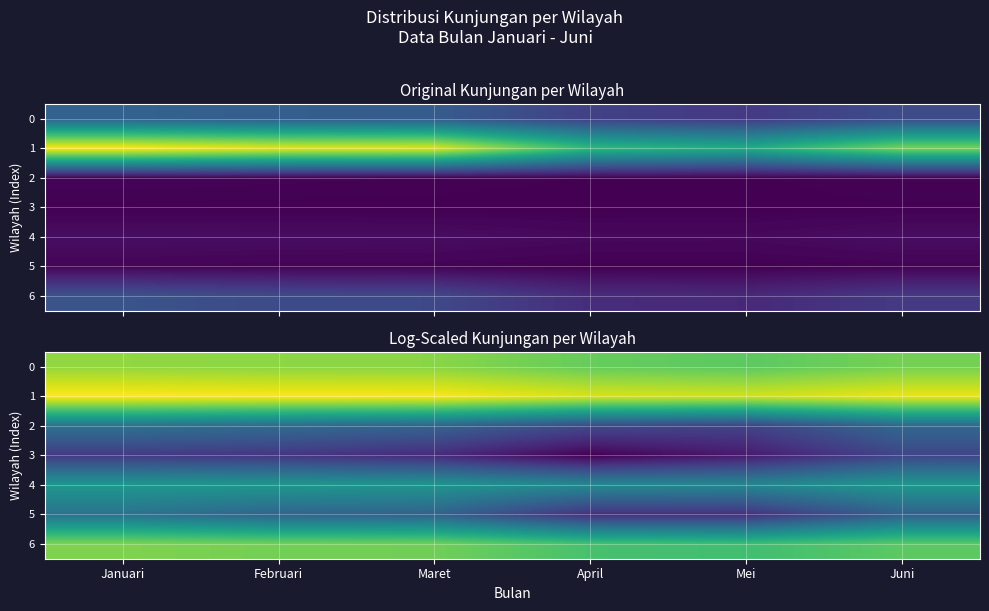

Is it true that 5 equals 4.0 at Maret?

True